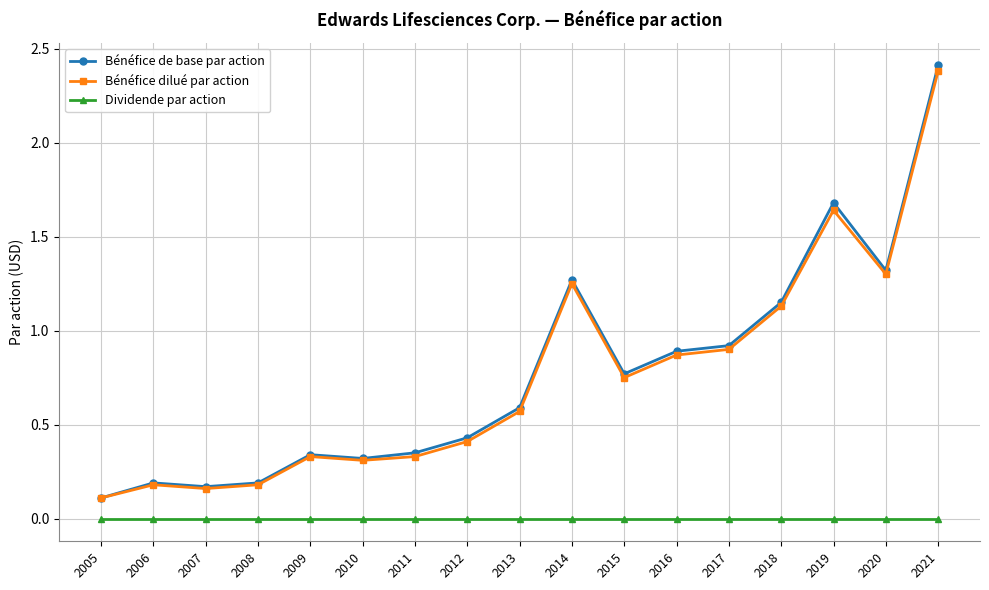

Which series has the widest spread of values?

Bénéfice de base par action